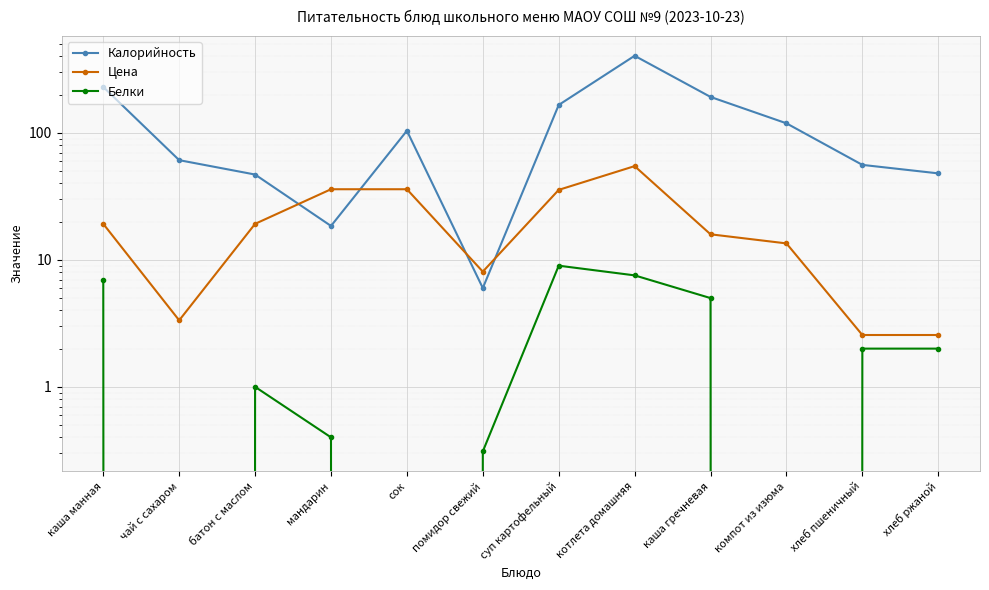

How many values in the Калорийность series are below 104?

6